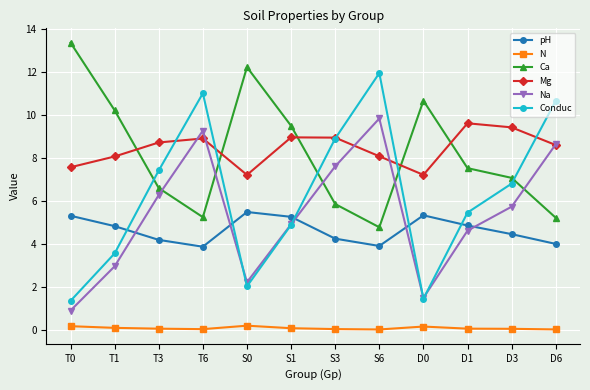

How many interior local peaks does the Ca series have?

2